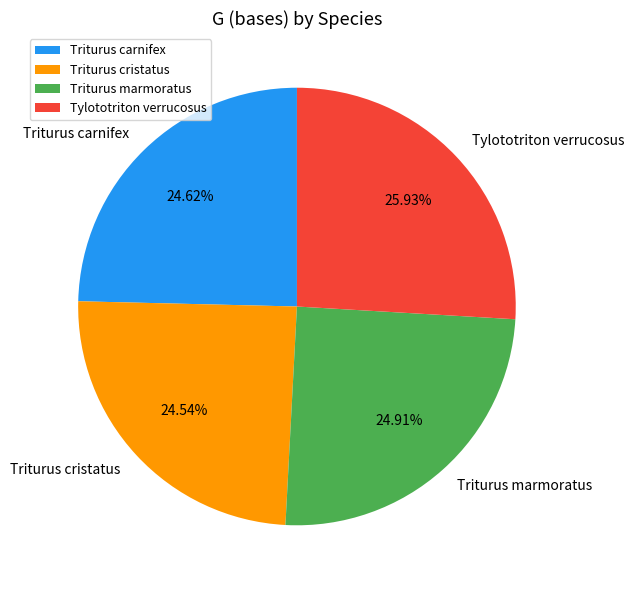

Does Triturus marmoratus account for over 50% of the chart?

No